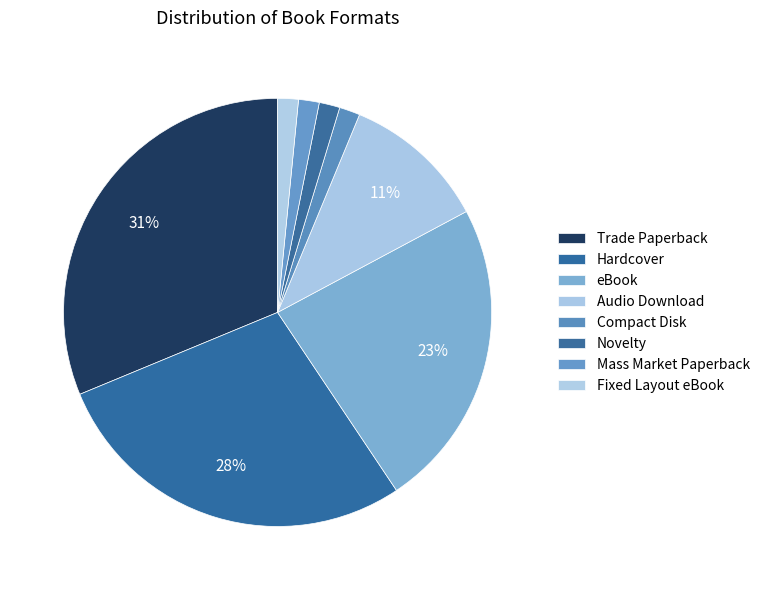

To the nearest percent, what portion does Compact Disk represent?

2%